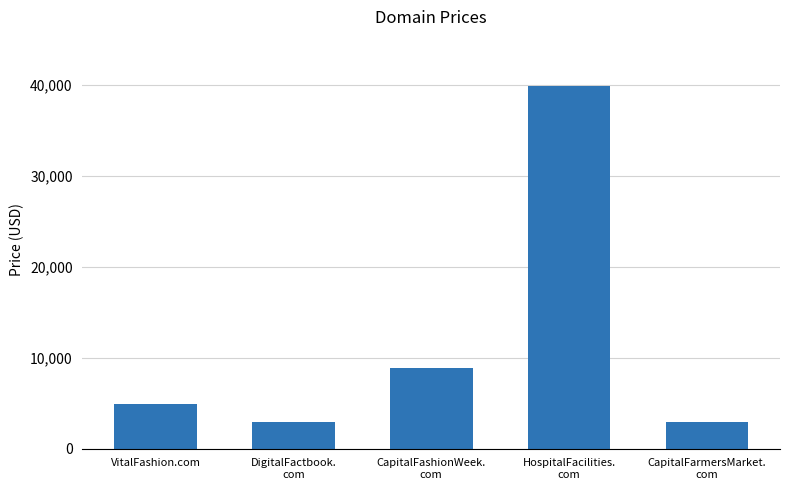

What is the difference between the maximum and minimum values?

37000